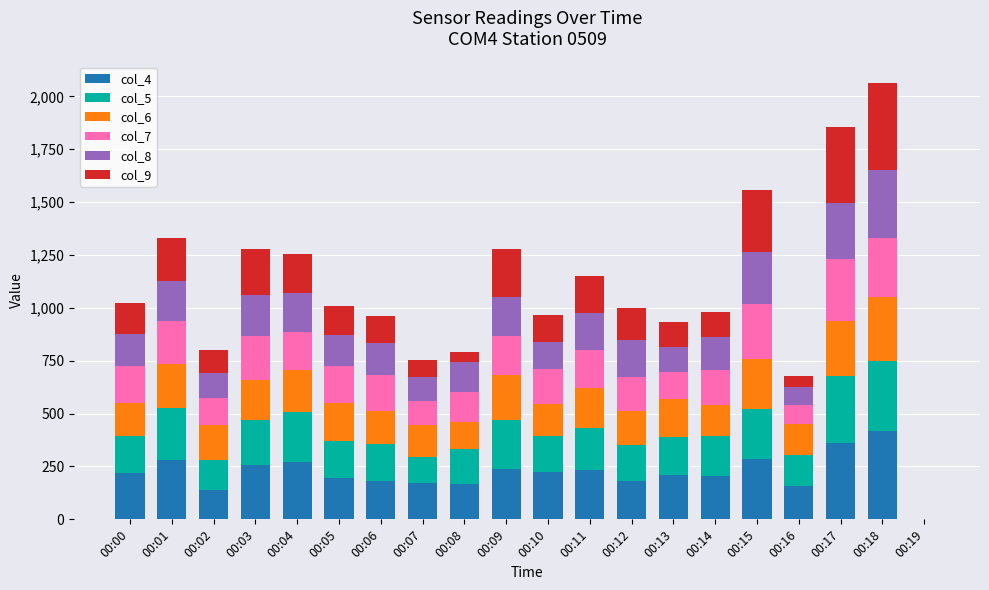

How many series are shown in this chart?

6